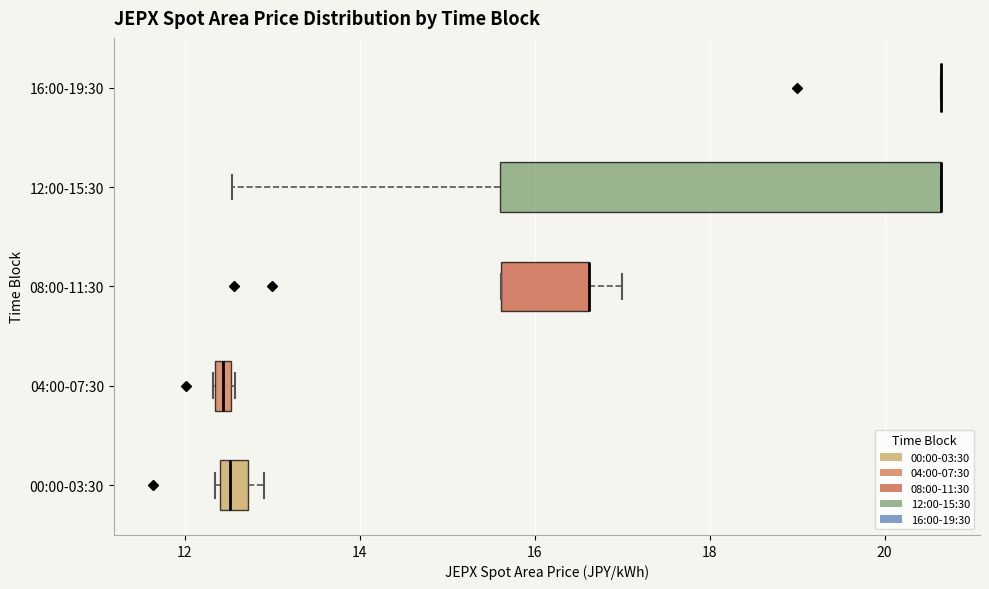

Which box is the widest, from its left edge to its right edge?

12:00-15:30